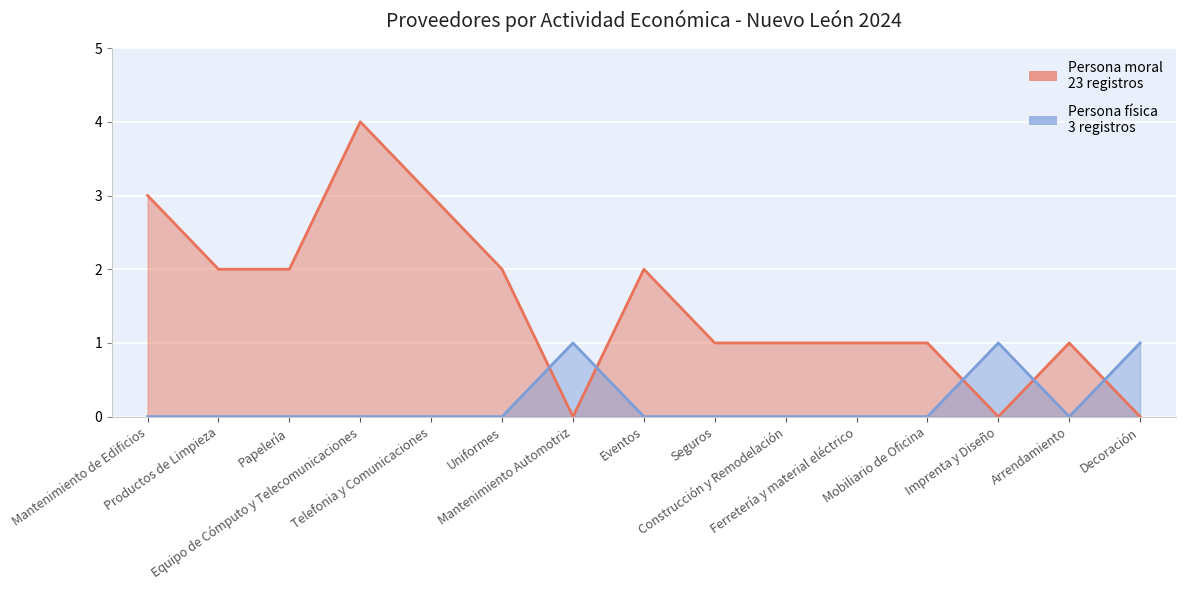

What value does the Persona moral series have at Seguros?

1